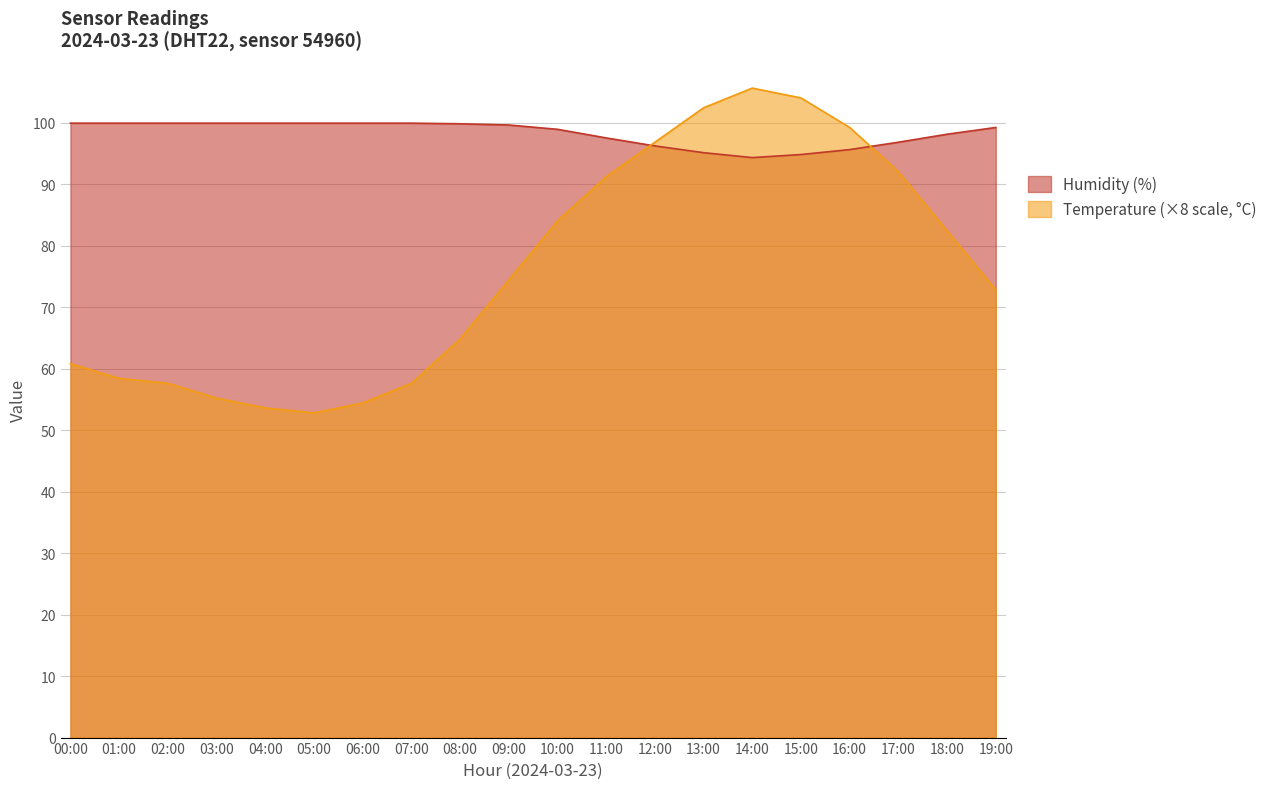

Where is Humidity (%) nearest to the value 97?

17:00